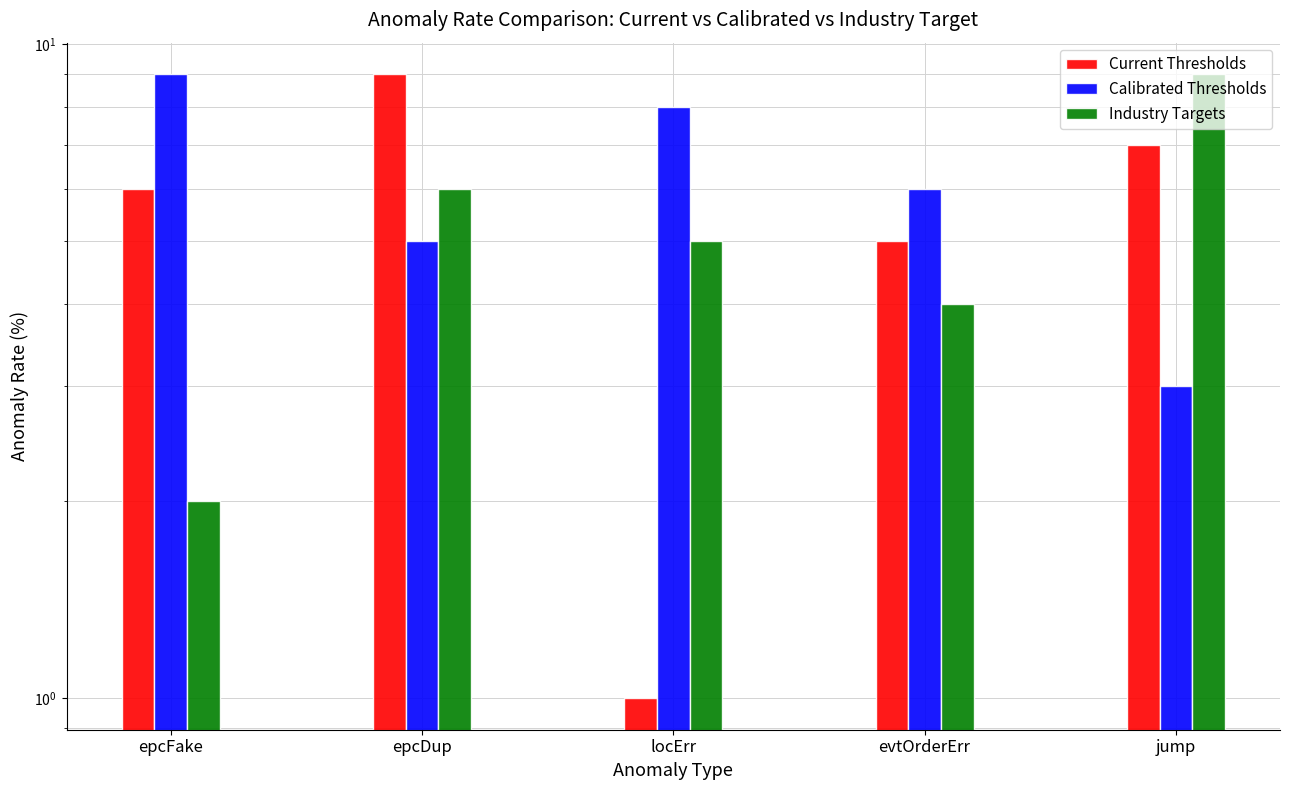

What is the value of the Current Thresholds bar at the 4th from the left?

5